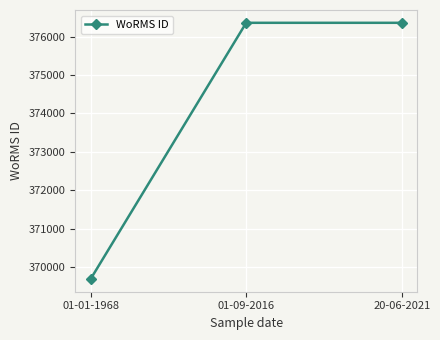

What is the label of the 1st point from the left?

01-01-1968